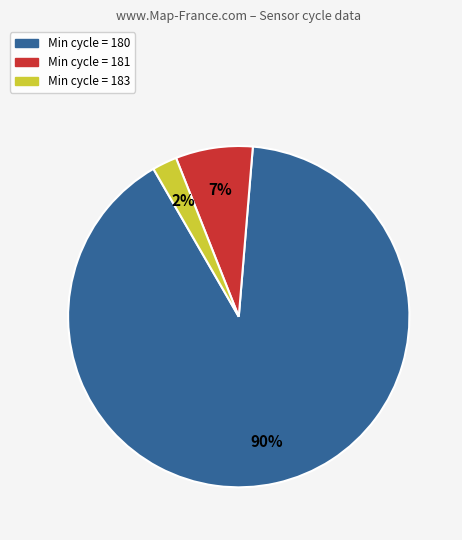

Count the number of slices in the pie.

3